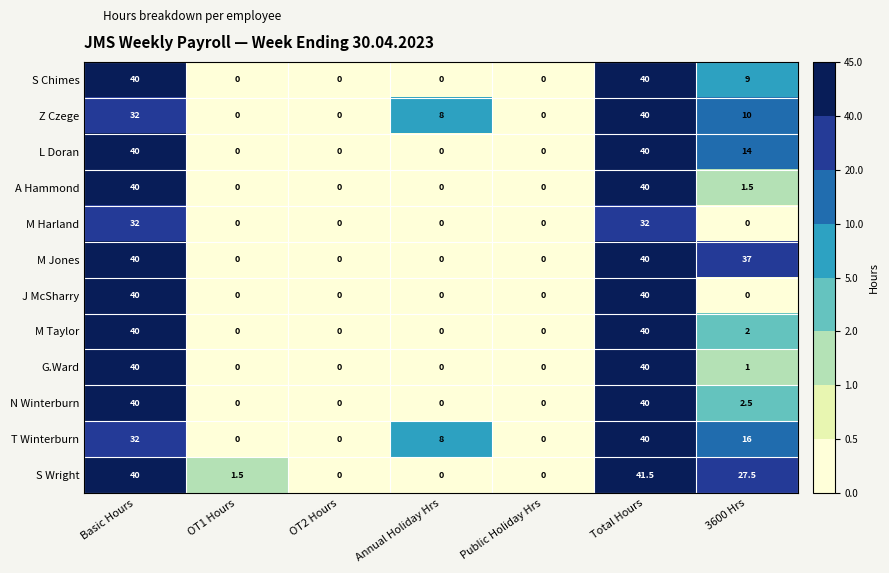

What is the total value across all series at Annual Holiday Hrs?

16.0